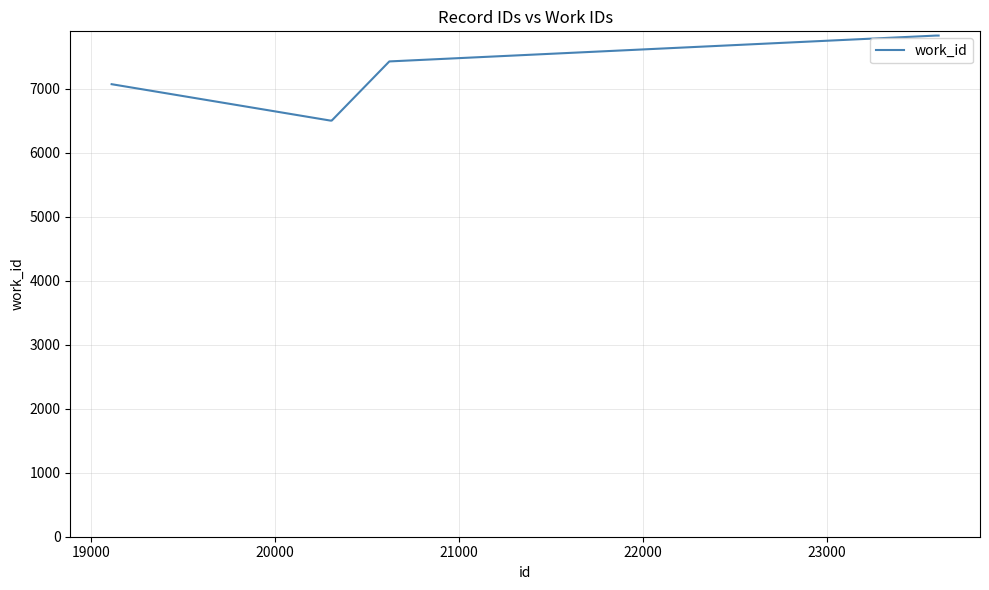

What is the difference between the maximum and minimum values?

1329